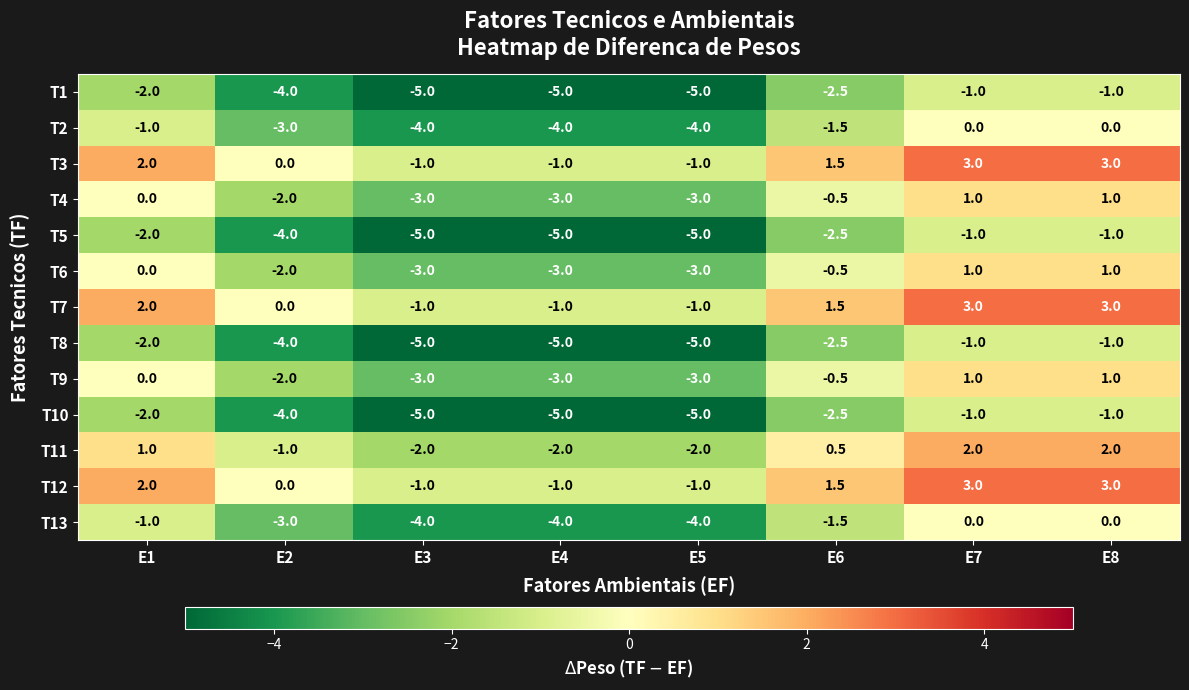

Is it true that T1 equals -5.0 at E4?

True